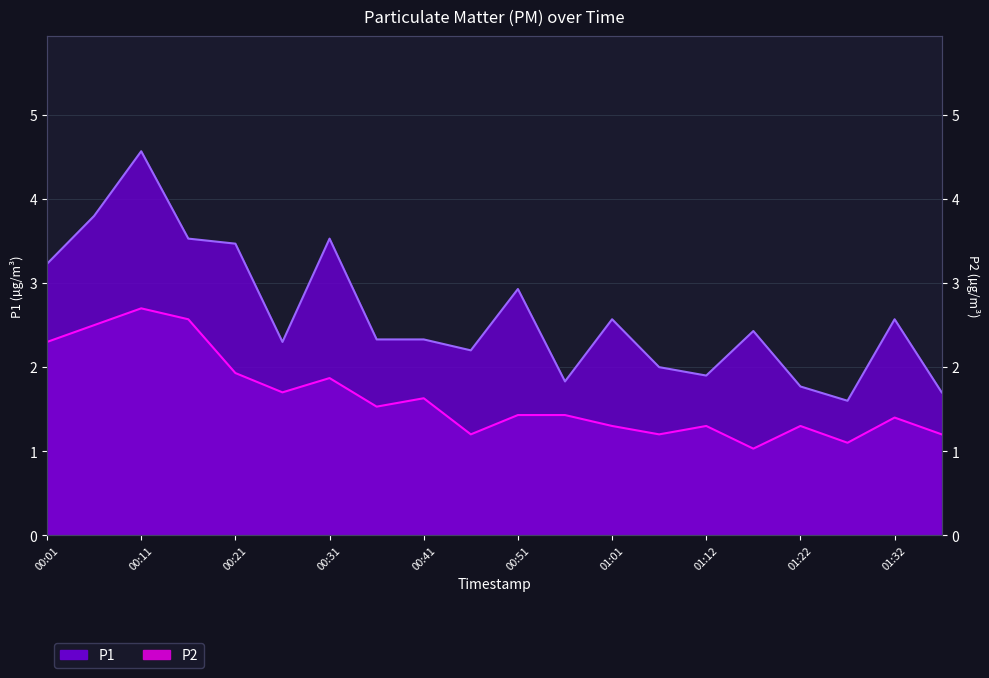

Which series has the widest spread of values?

P1